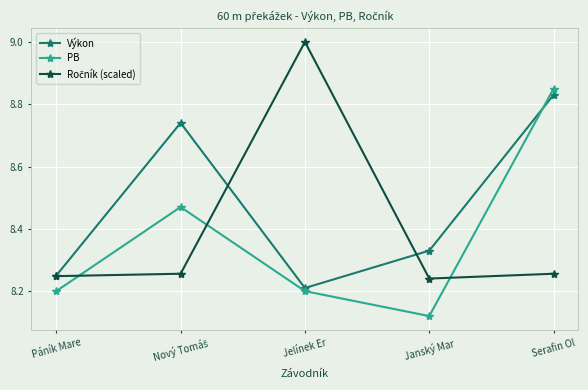

At which category is the sum across all series the highest?

Serafin Ol